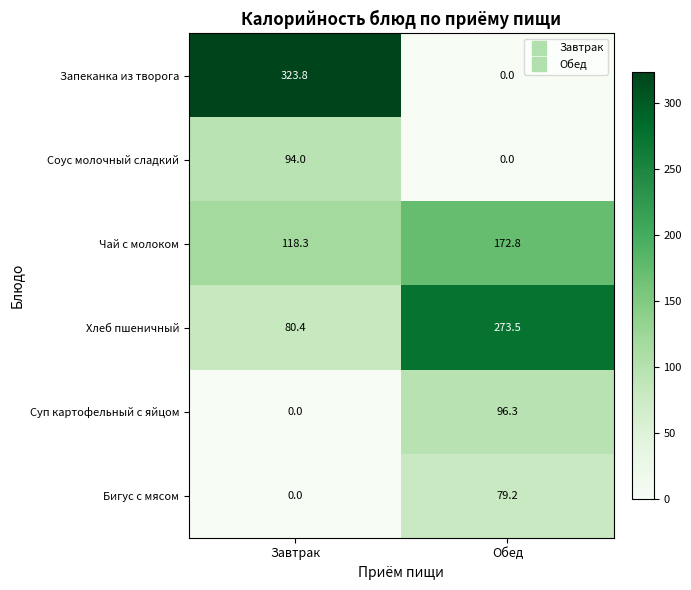

The Запеканка из творога series shows 86.3 at Завтрак. True or false?

False